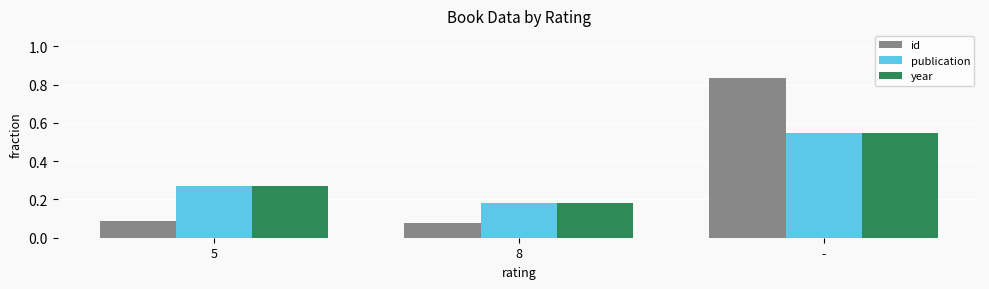

What is the total value across all series at 5?

0.6